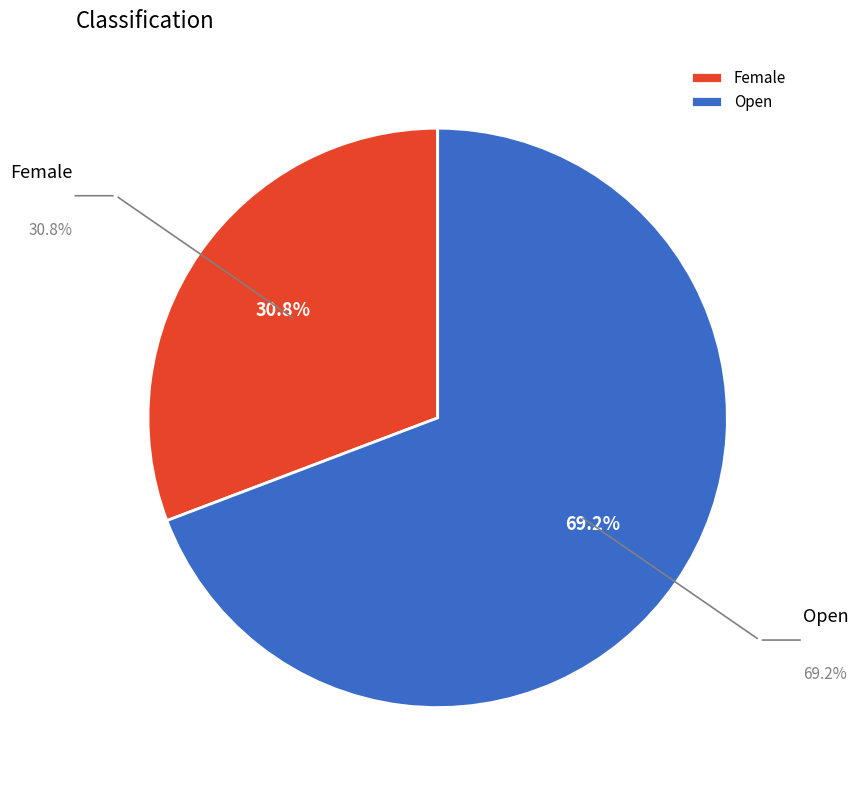

To the nearest percent, what percentage of the pie is Open?

69%